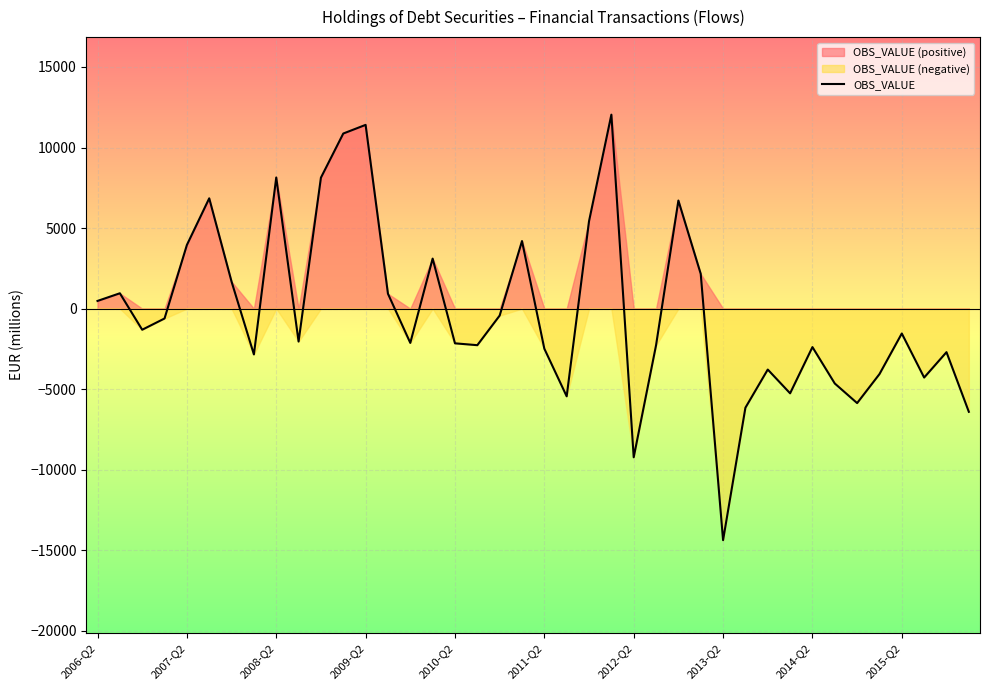

True or false: the data shows 5425.2 at 22.

True